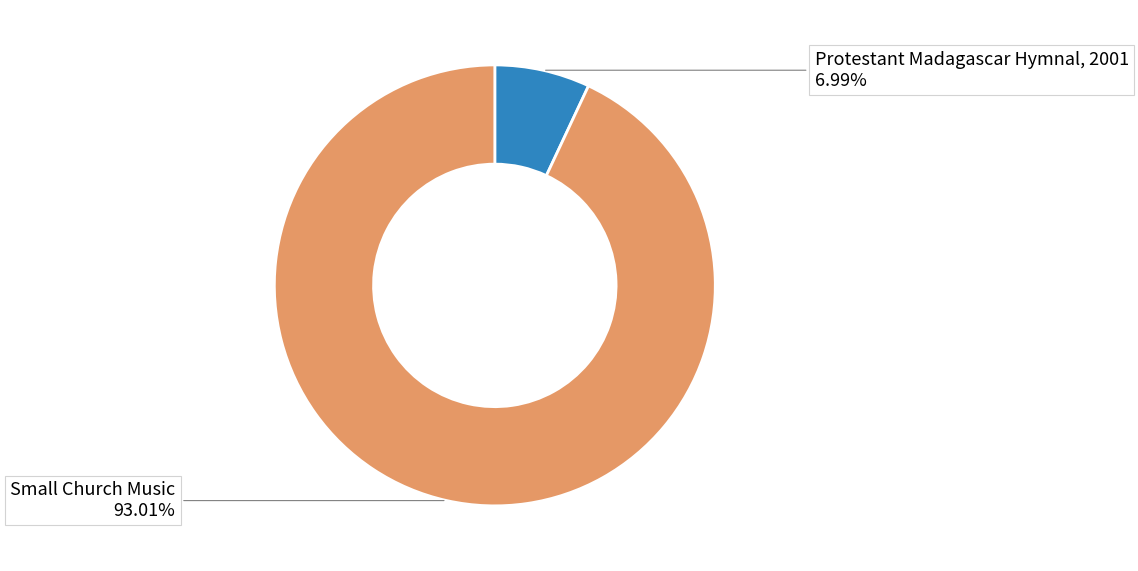

Is there any slice that represents more than half of the pie?

Yes